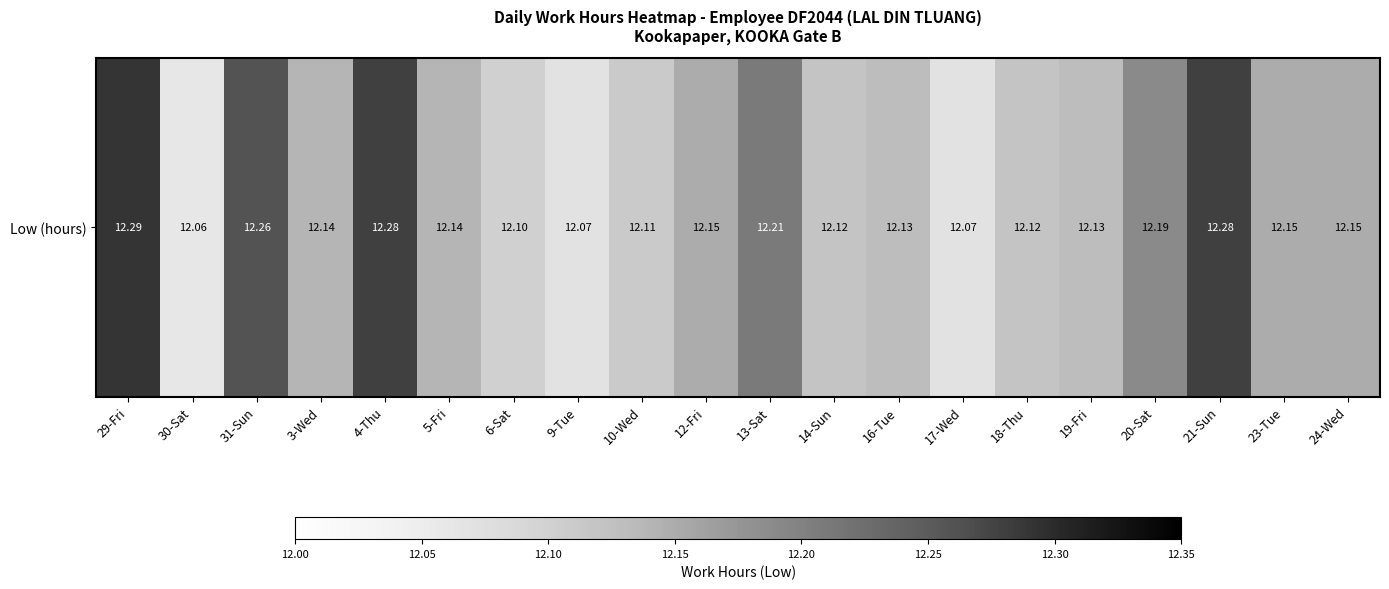

What is the change in value from 9-Tue to 12-Fri?

+0.1